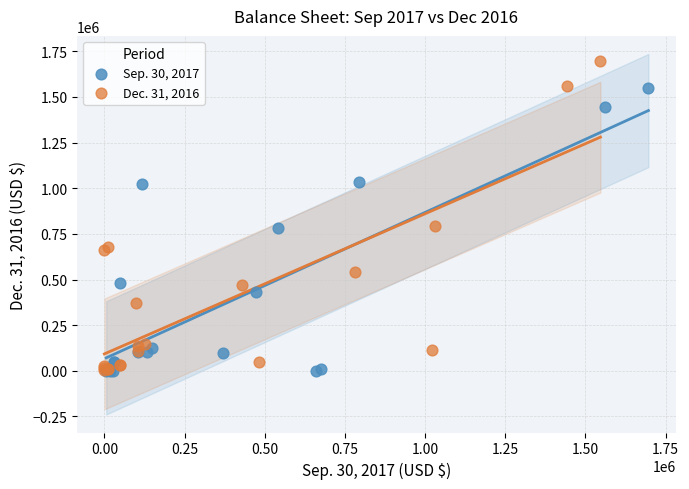

Which series has the largest Y range (max minus min)?

Dec. 31, 2016